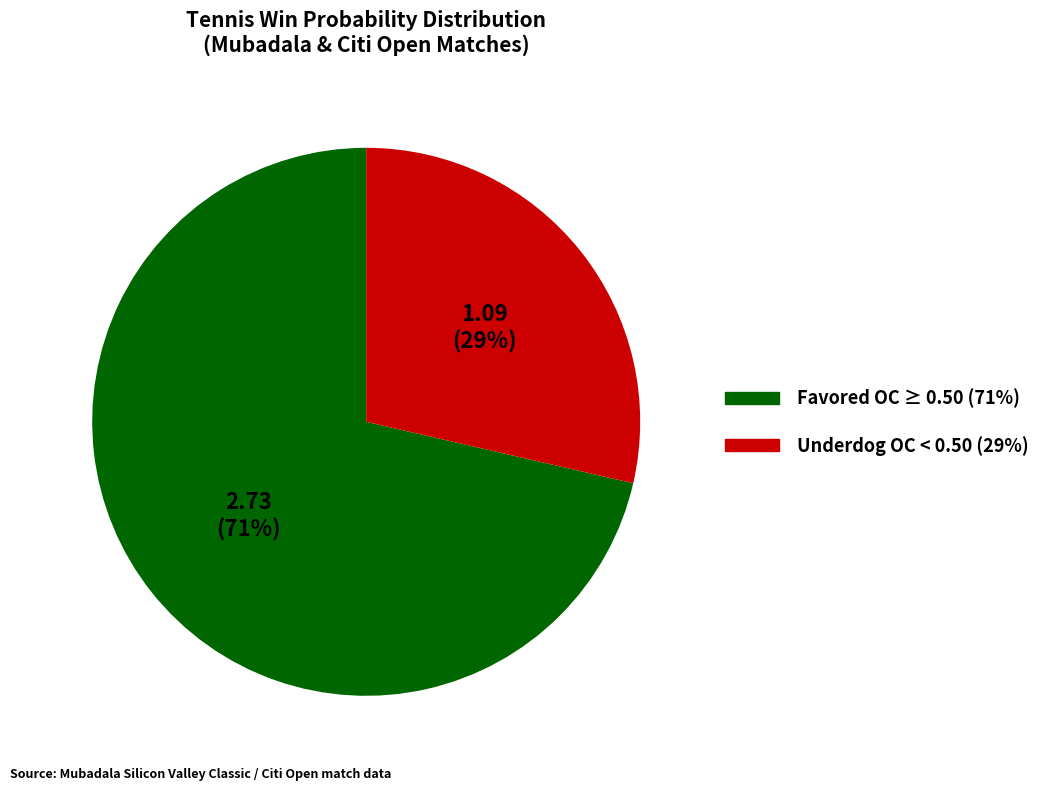

Is there any slice that represents more than half of the pie?

Yes